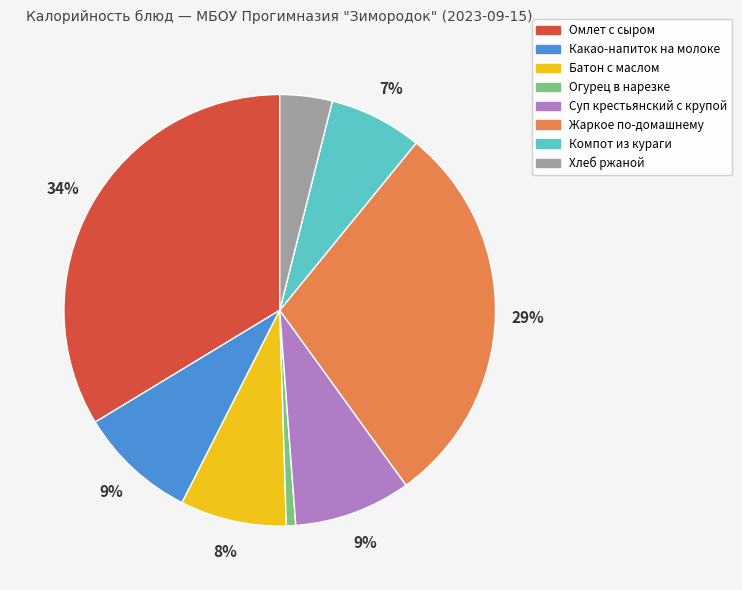

What is the ratio of the value at Хлеб ржаной to the value at Батон с маслом?

0.5